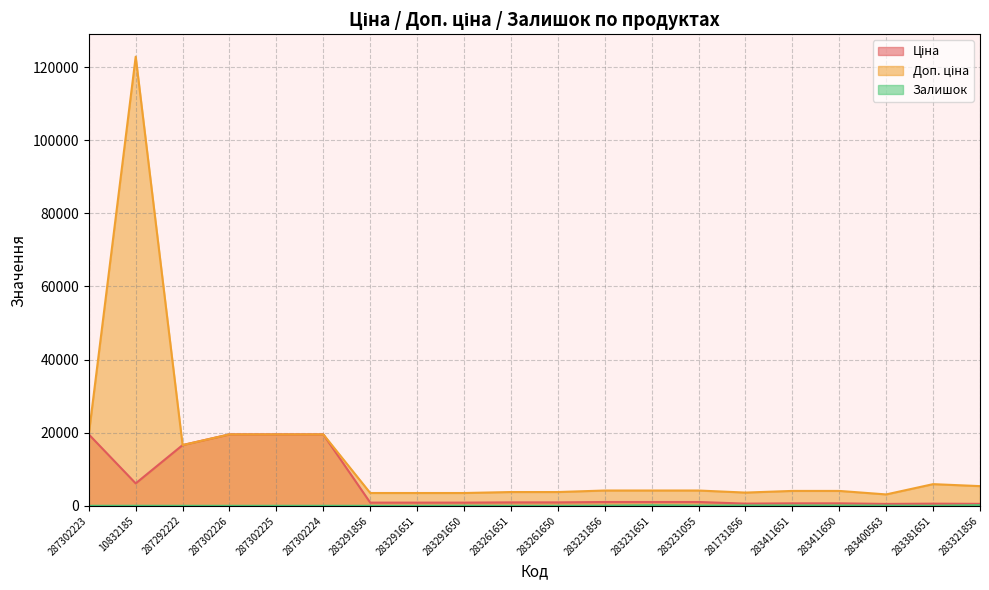

Is it true that Залишок equals 92.0 at 283411651?

True